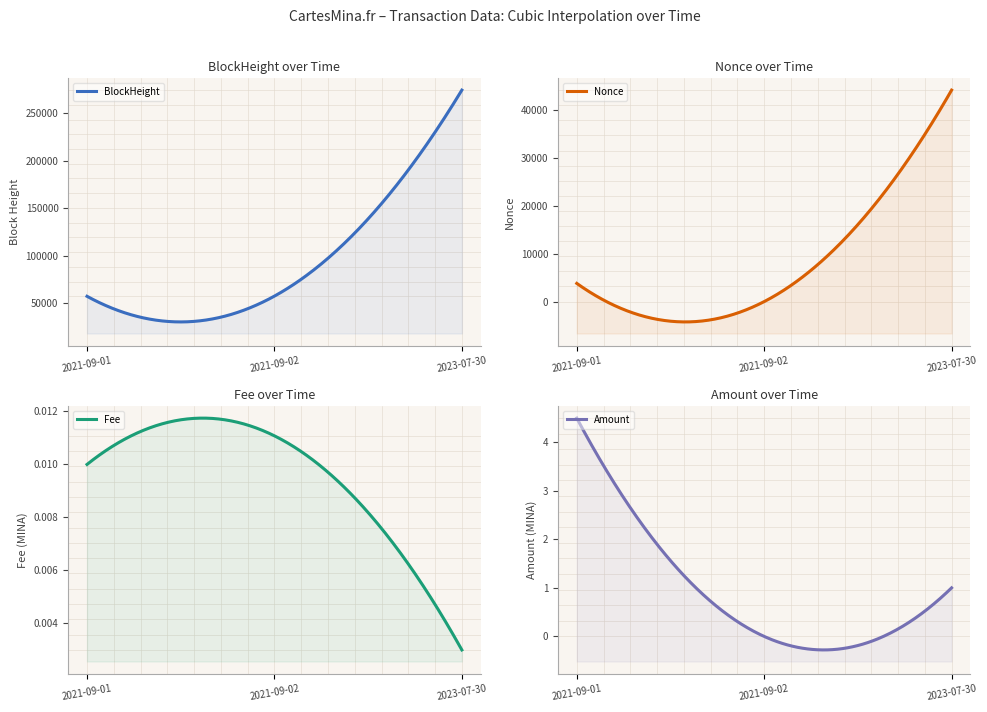

What is the average value of the Amount series?

1.8